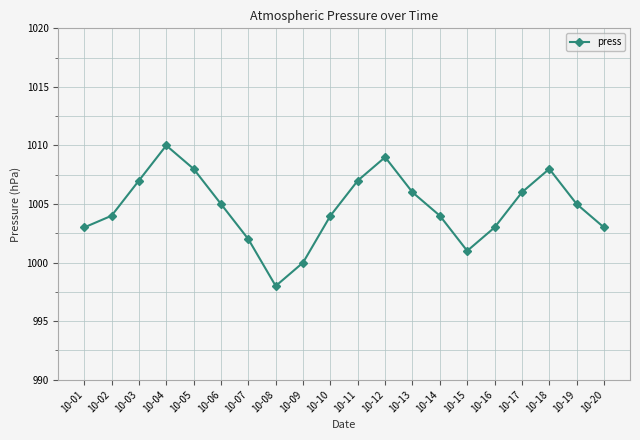

The chart shows a value of 1010 at 10-04. True or false?

True